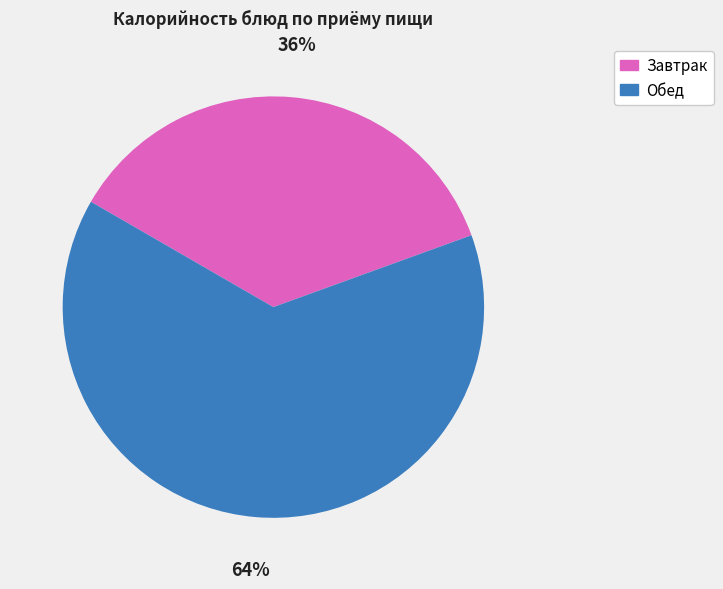

Is there any slice that represents more than half of the pie?

Yes